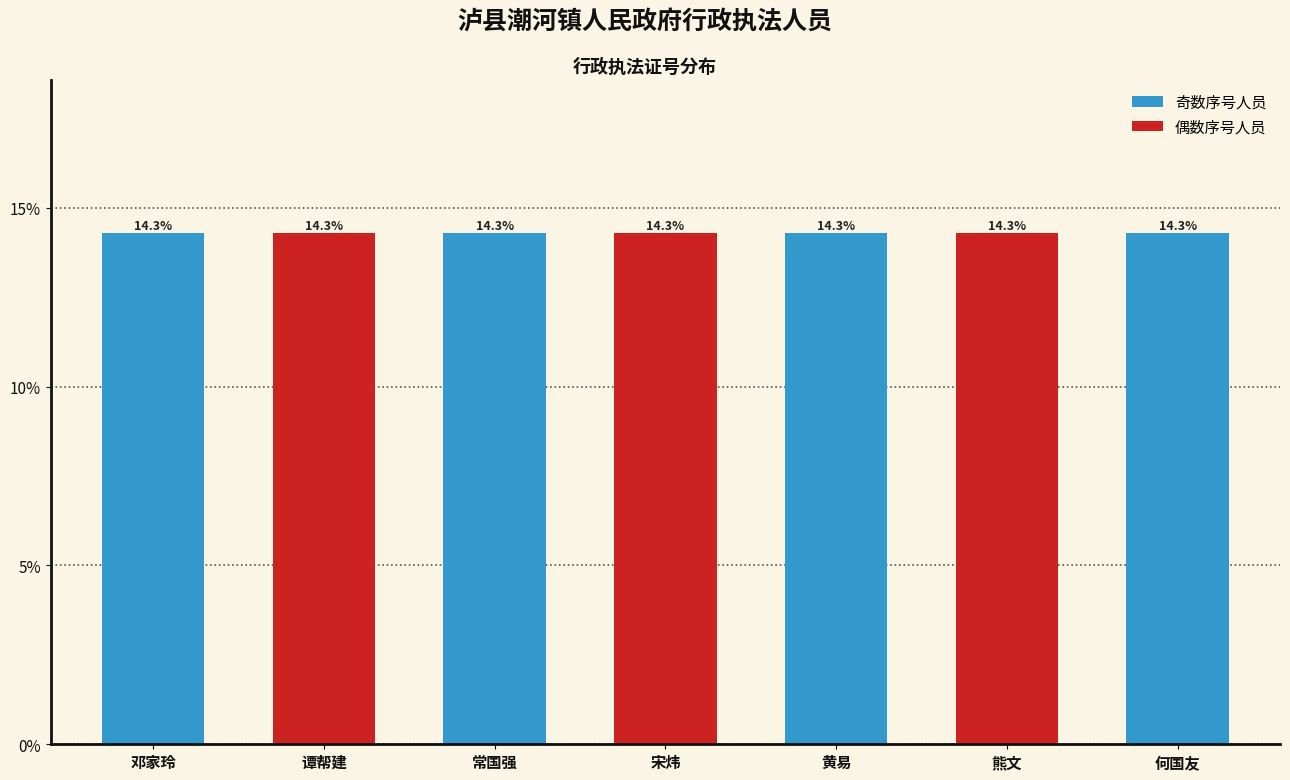

What is the label of the 3rd bar from the right?

黄易